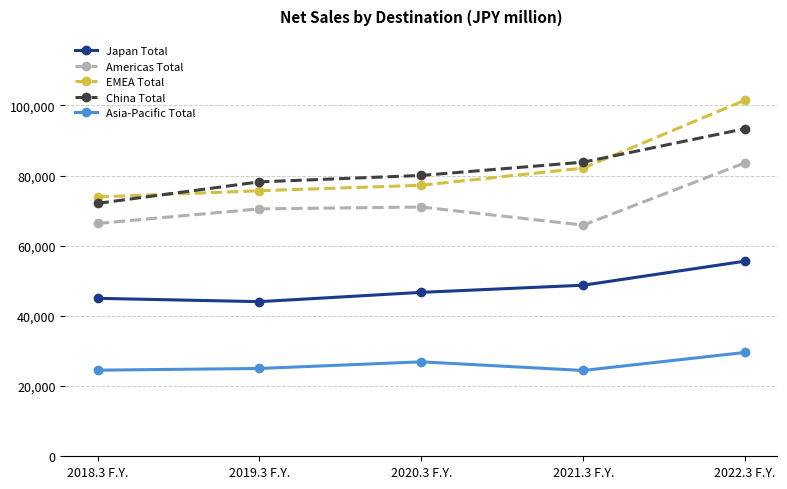

Which series has the widest spread of values?

EMEA Total